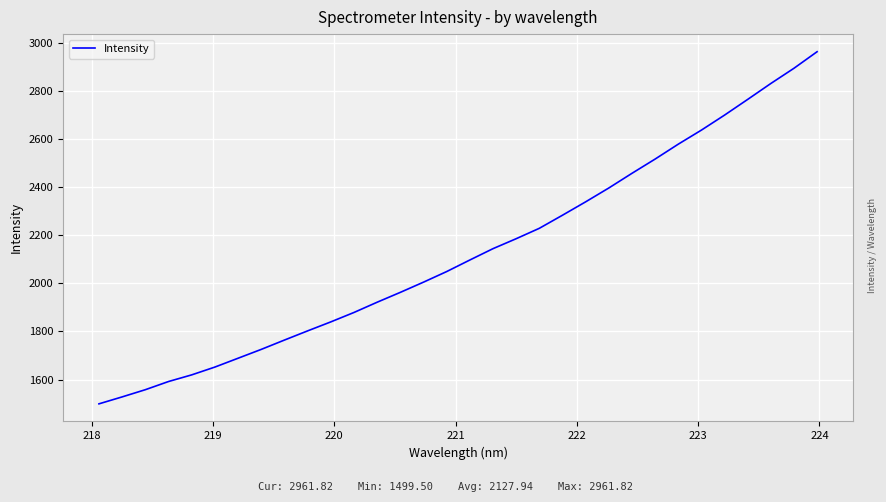

What is the greatest value displayed?

2961.8